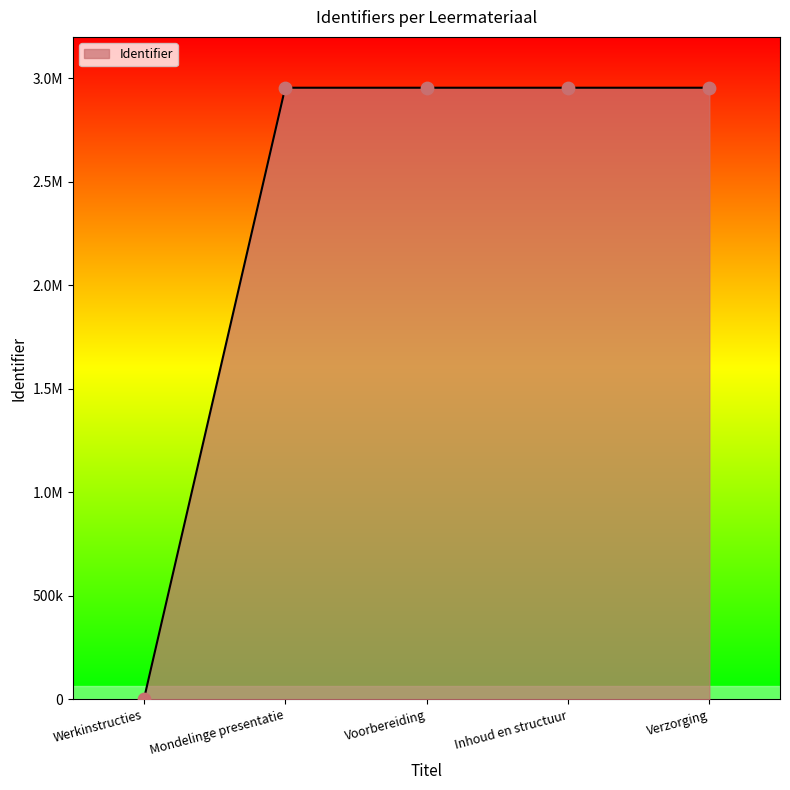

What is the change in value from Werkinstructies to Inhoud en structuur?

+2954448